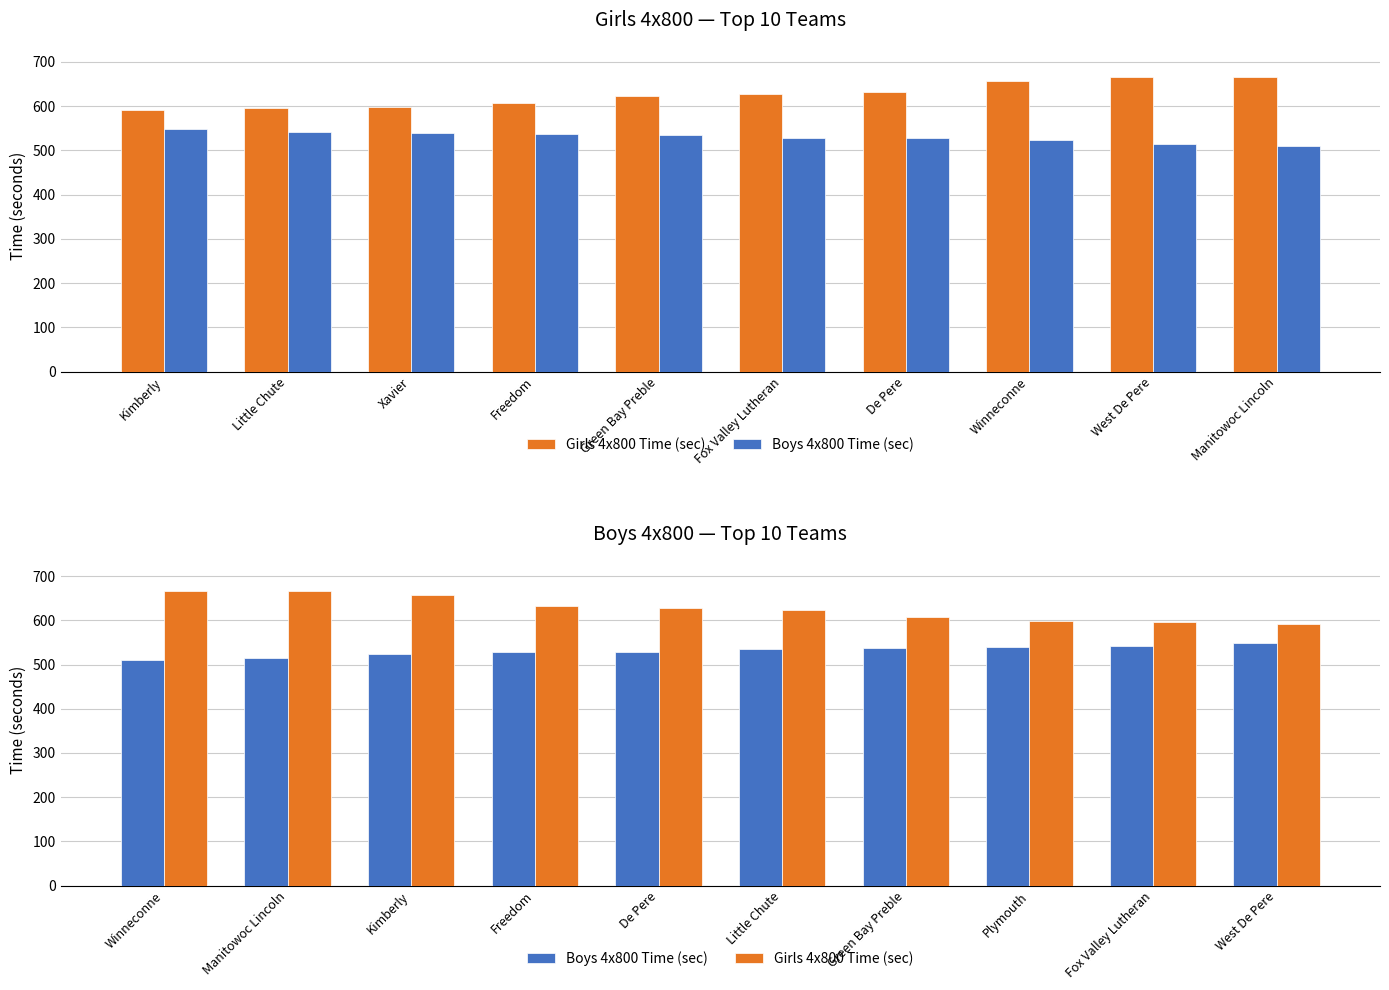

What is the sum of all Girls 4x800 Time (sec) values?

6266.9